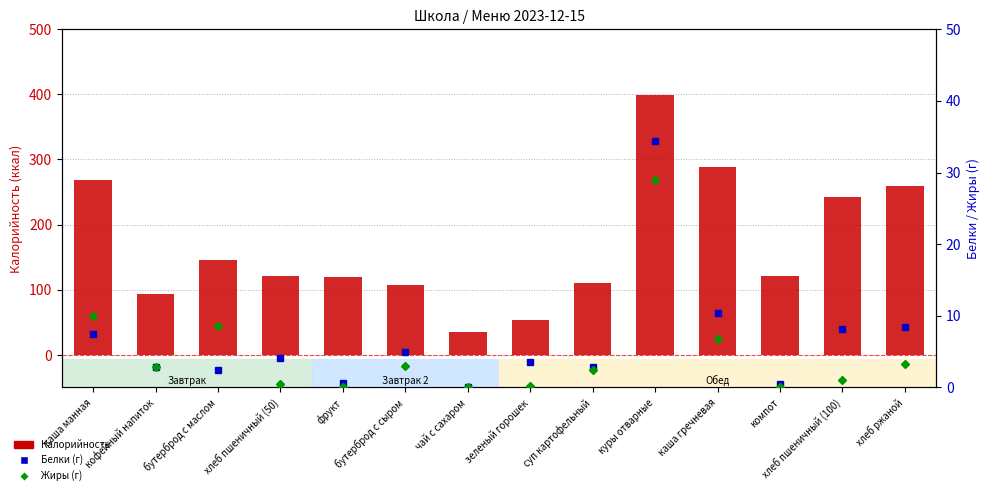

How many groups of bars are there?

14